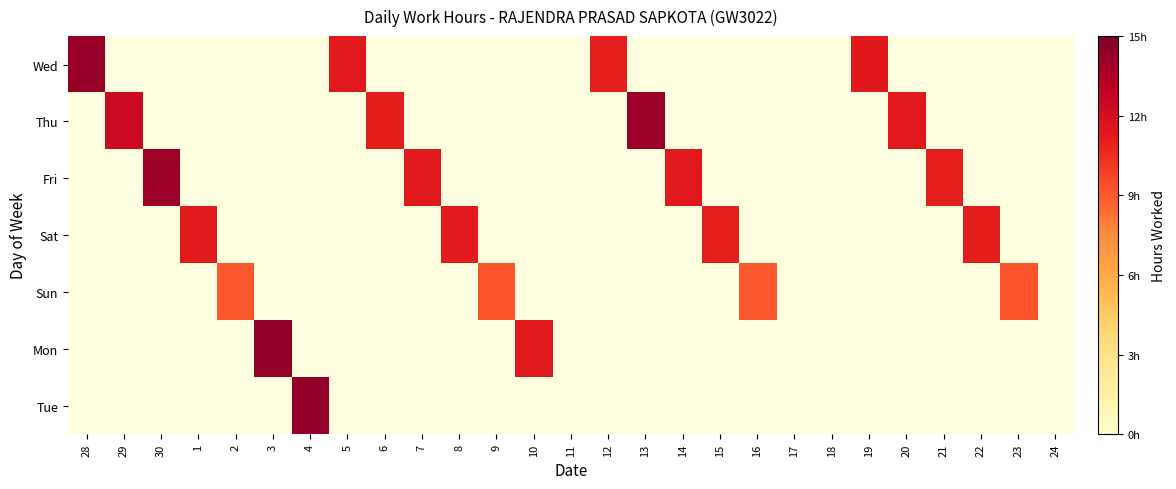

At which category does the chart reach its peak across all series?

4